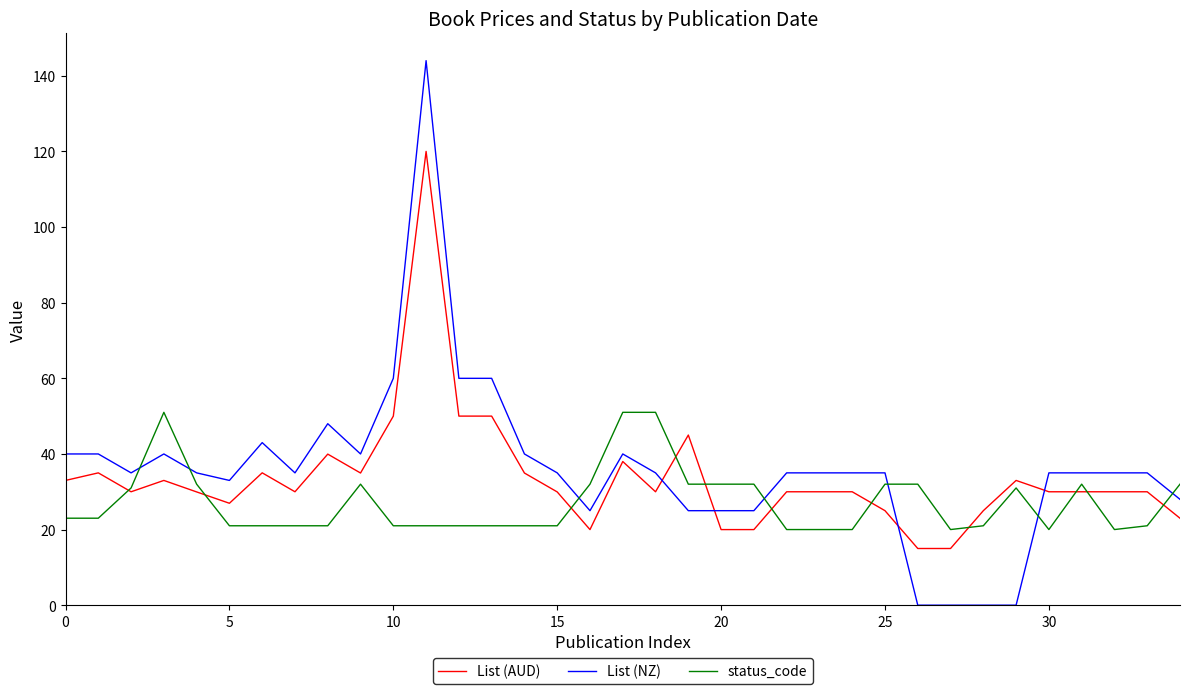

What is the minimum value for List (AUD)?

15.0